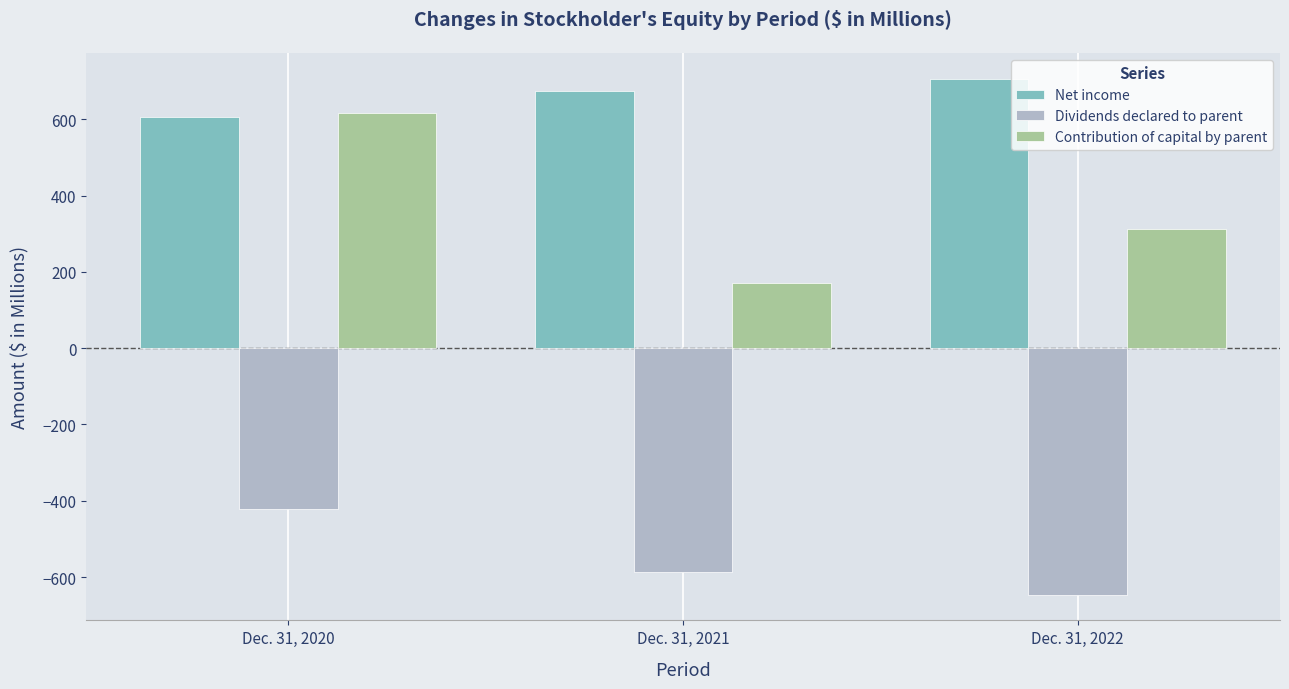

What is the value of the Dividends declared to parent bar at the 1st from the left?

-421